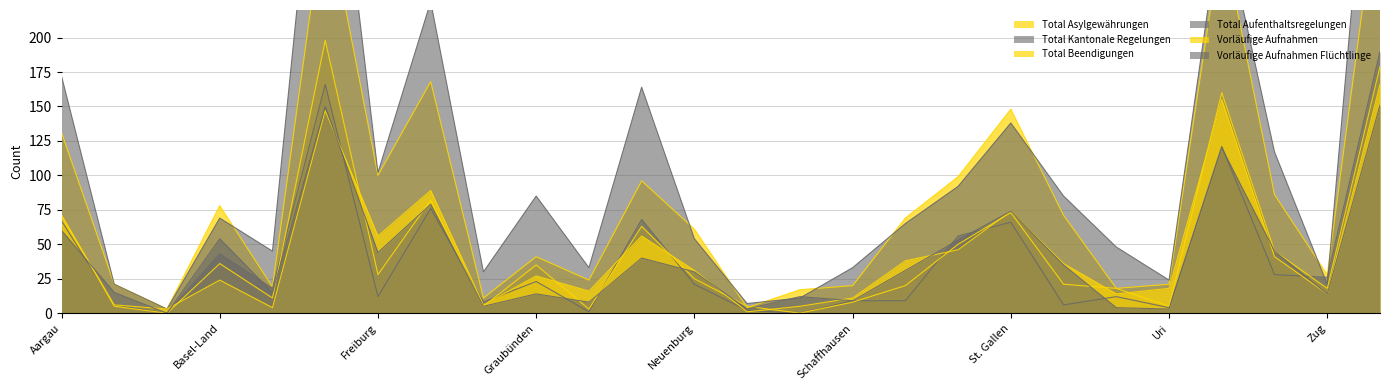

Reading left to right, list all the values displayed in this chart.

Total Asylgewährungen: Aargau=131	Appenzell A. Rh.=21	Appenzell I. Rh.=3	Basel-Land=78	Basel-Stadt=19	Bern=297	Freiburg=100	Genf=168	Glarus=11	Graubünden=41	Jura=24	Luzern=96	Neuenburg=61	Nidwalden=4	Obwalden=17	Schaffhausen=20	Schwyz=69	Solothurn=99	St. Gallen=148	Tessin=71	Thurgau=18	Uri=21	Waadt=275	Wallis=86	Zug=28	Zürich=317
Total Kantonale Regelungen: Aargau=67	Appenzell A. Rh.=6	Appenzell I. Rh.=0	Basel-Land=43	Basel-Stadt=18	Bern=166	Freiburg=12	Genf=76	Glarus=8	Graubünden=23	Jura=1	Luzern=68	Neuenburg=21	Nidwalden=2	Obwalden=0	Schaffhausen=9	Schwyz=9	Solothurn=56	St. Gallen=66	Tessin=6	Thurgau=12	Uri=4	Waadt=121	Wallis=28	Zug=26	Zürich=190
Total Beendigungen: Aargau=71	Appenzell A. Rh.=5	Appenzell I. Rh.=0	Basel-Land=36	Basel-Stadt=11	Bern=198	Freiburg=28	Genf=82	Glarus=5	Graubünden=35	Jura=3	Luzern=63	Neuenburg=25	Nidwalden=5	Obwalden=0	Schaffhausen=8	Schwyz=20	Solothurn=50	St. Gallen=73	Tessin=21	Thurgau=18	Uri=5	Waadt=160	Wallis=45	Zug=18	Zürich=179
Total Aufenthaltsregelungen: Aargau=172	Appenzell A. Rh.=21	Appenzell I. Rh.=3	Basel-Land=69	Basel-Stadt=45	Bern=424	Freiburg=102	Genf=226	Glarus=30	Graubünden=85	Jura=33	Luzern=164	Neuenburg=54	Nidwalden=7	Obwalden=11	Schaffhausen=33	Schwyz=65	Solothurn=92	St. Gallen=138	Tessin=85	Thurgau=48	Uri=24	Waadt=291	Wallis=117	Zug=21	Zürich=453
Vorläufige Aufnahmen: Aargau=71	Appenzell A. Rh.=6	Appenzell I. Rh.=3	Basel-Land=24	Basel-Stadt=4	Bern=147	Freiburg=56	Genf=89	Glarus=6	Graubünden=27	Jura=16	Luzern=56	Neuenburg=31	Nidwalden=1	Obwalden=5	Schaffhausen=11	Schwyz=38	Solothurn=46	St. Gallen=74	Tessin=36	Thurgau=14	Uri=18	Waadt=155	Wallis=41	Zug=14	Zürich=166
Vorläufige Aufnahmen Flüchtlinge: Aargau=60	Appenzell A. Rh.=15	Appenzell I. Rh.=0	Basel-Land=54	Basel-Stadt=15	Bern=150	Freiburg=44	Genf=79	Glarus=5	Graubünden=14	Jura=8	Luzern=40	Neuenburg=30	Nidwalden=3	Obwalden=12	Schaffhausen=9	Schwyz=31	Solothurn=53	St. Gallen=74	Tessin=35	Thurgau=4	Uri=3	Waadt=120	Wallis=45	Zug=14	Zürich=151